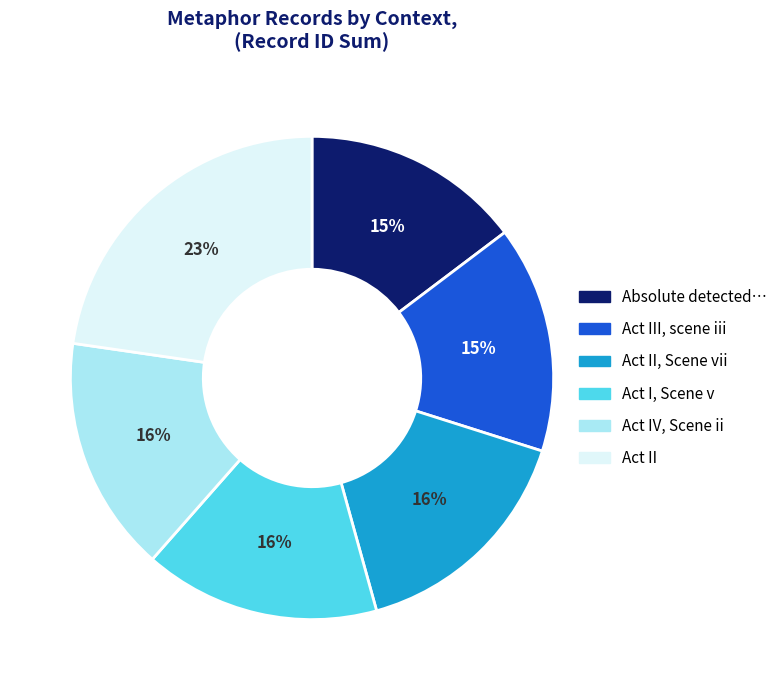

To the nearest percent, what is the difference between the Act II and Act III, scene iii slice percentages?

8%